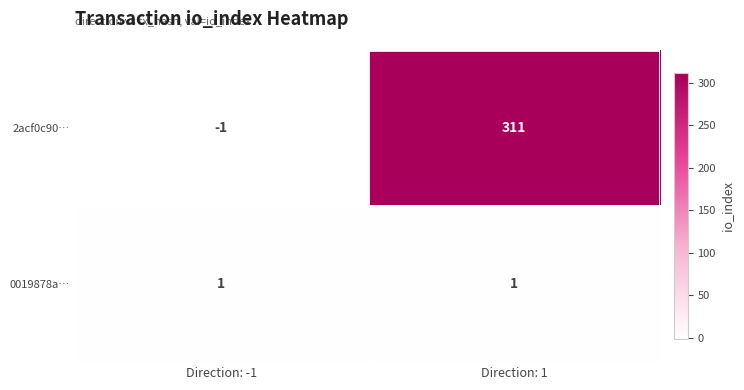

Between Direction: -1 and Direction: 1, which series saw the biggest shift?

2acf0c90…